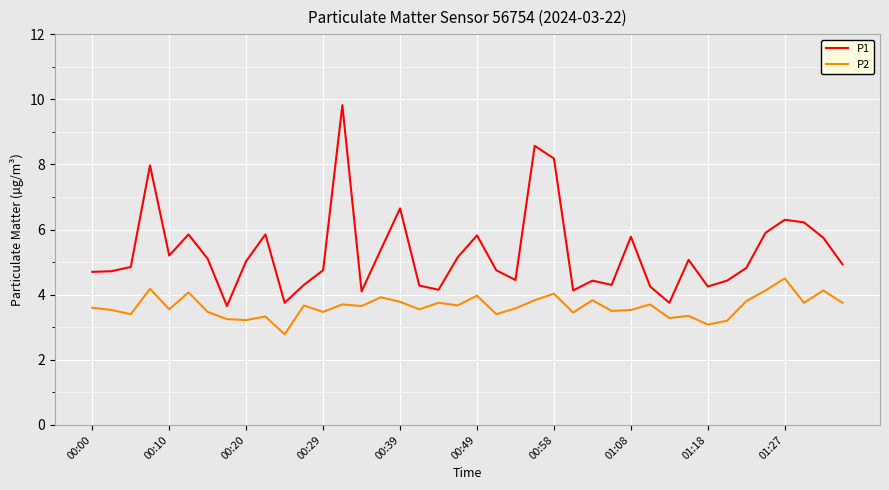

True or false: P1 and P2 intersect in this chart.

False